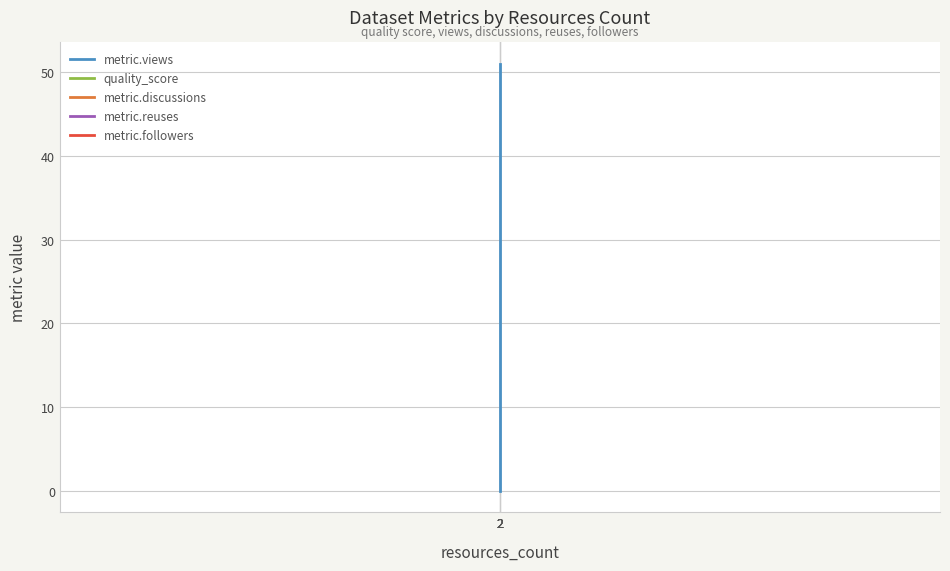

Does the chart display data point markers on the line(s)?

No